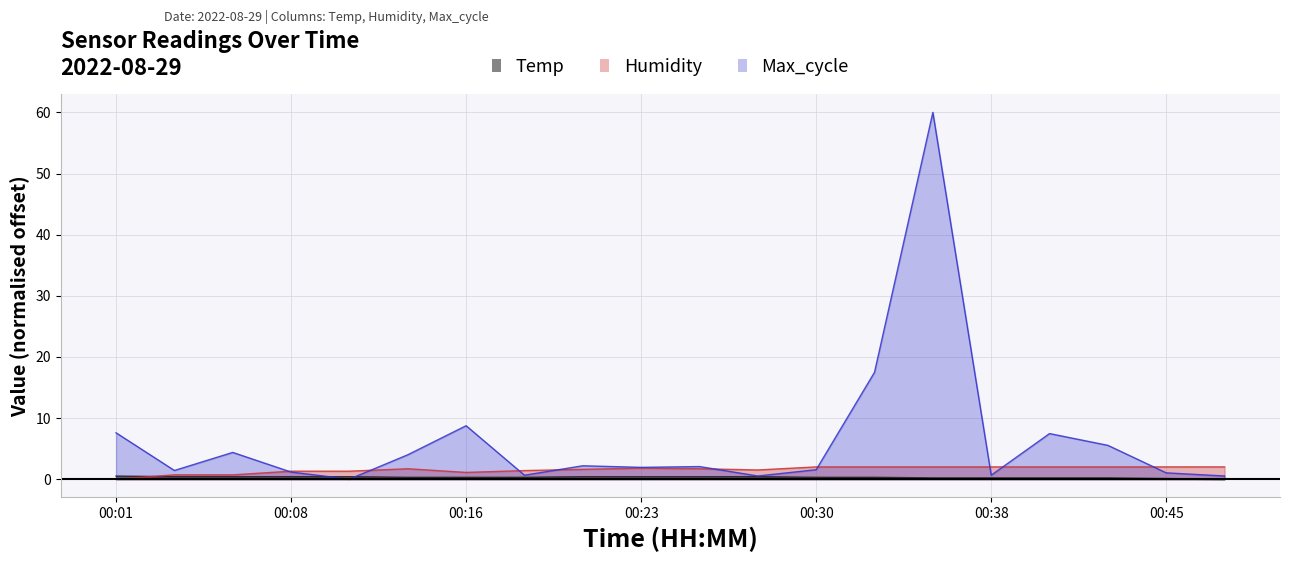

True or false: Max_cycle has a value of -19.4 at 00:11.

False